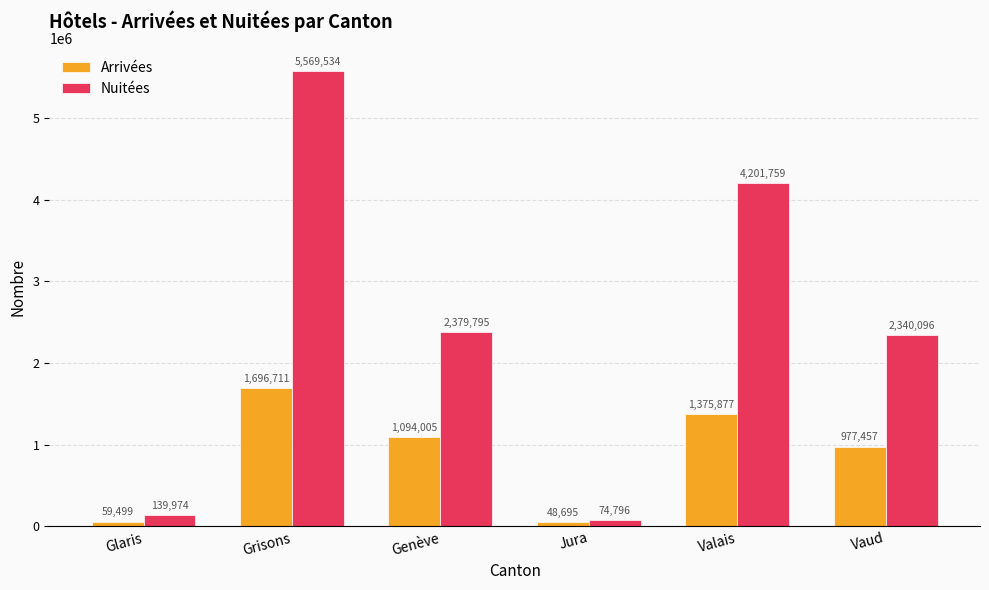

What is the value of the Nuitées bar at the 6th from the left?

2340096